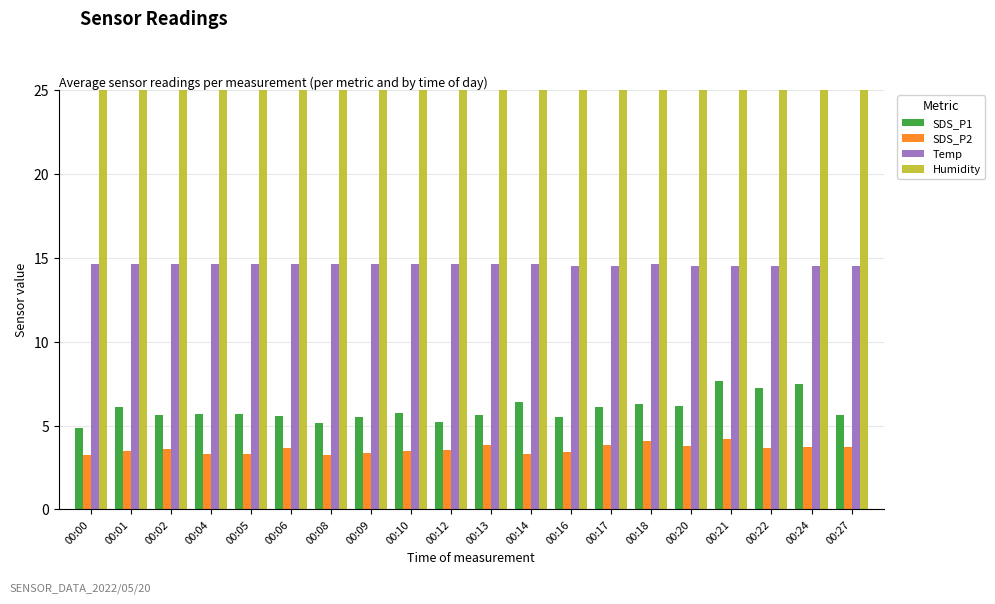

Rank the series by their maximum value, from lowest to highest.

SDS_P2, SDS_P1, Temp, Humidity